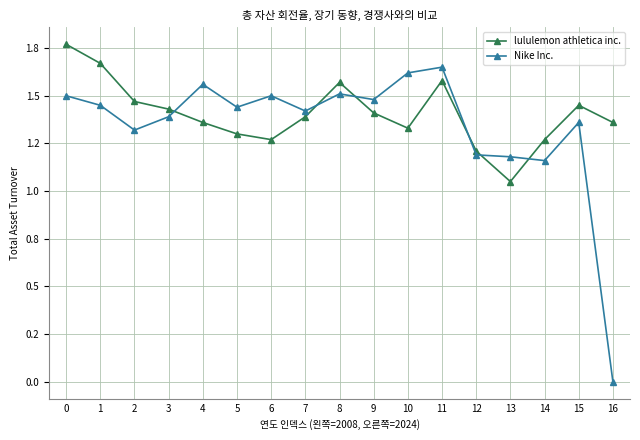

What are all the series names shown in the legend?

lululemon athletica inc., Nike Inc.